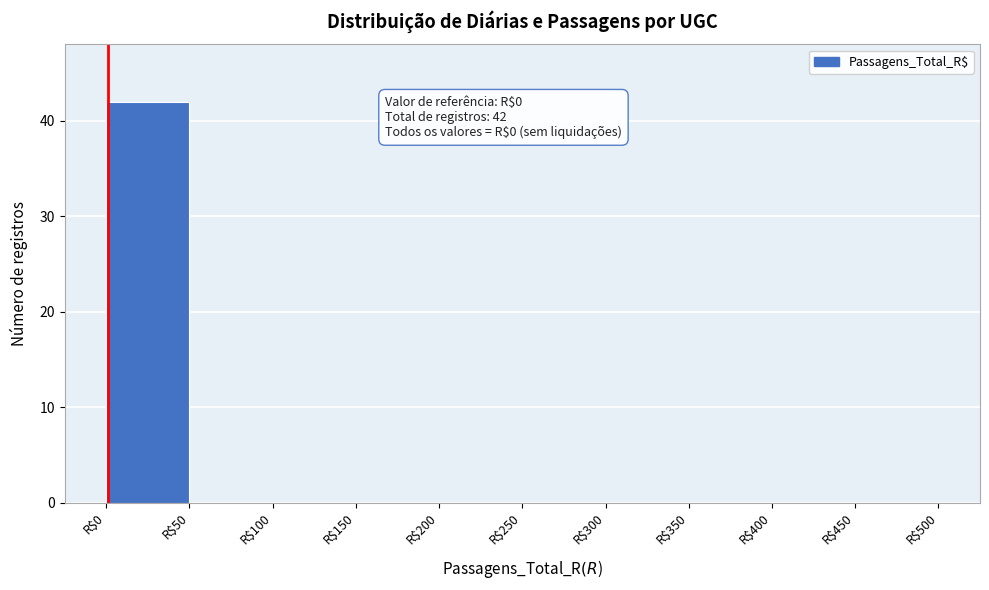

Which range on the x-axis has the tallest bar?

0 to 50